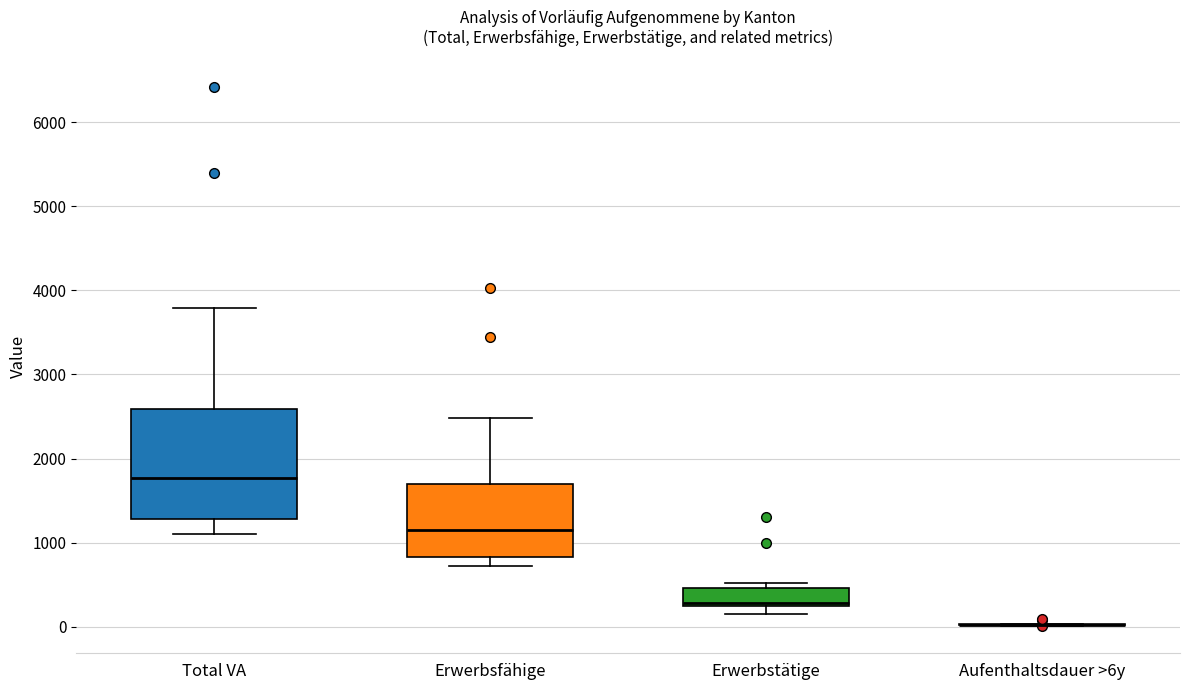

Where does the lower whisker of the box for Total VA end on the y-axis? The values are not printed on the chart, so give them approximately, as read against the axis.

1100